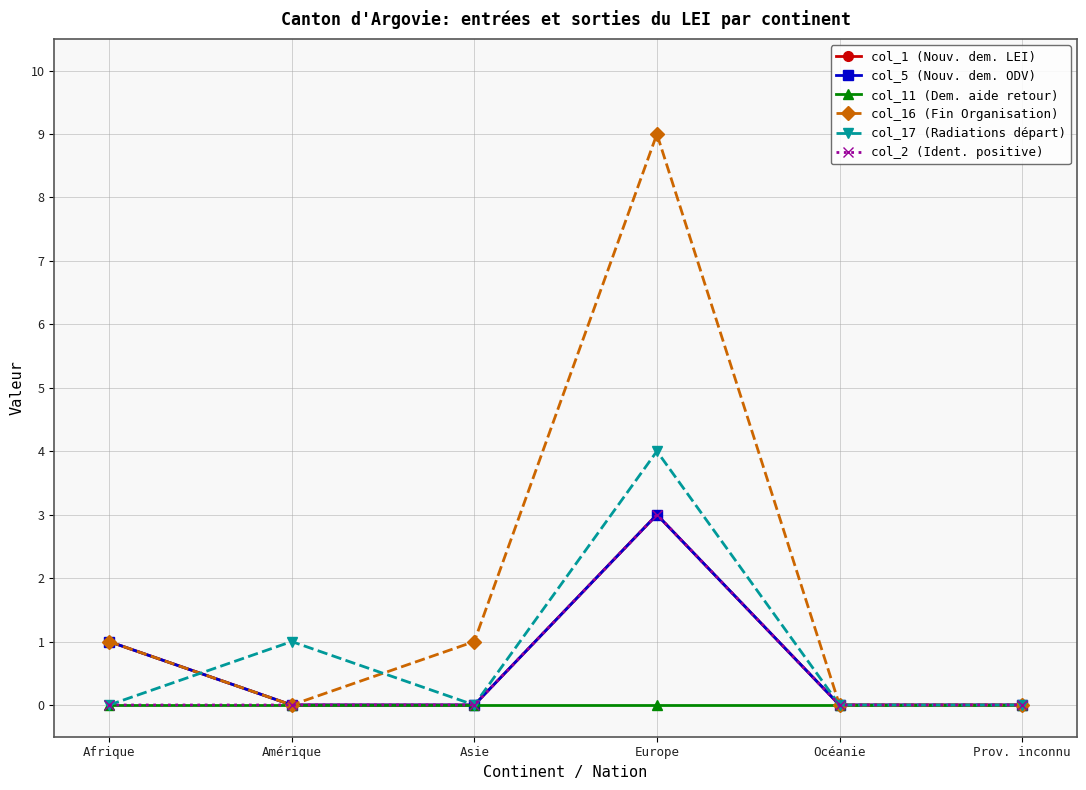

True or false: col_16 (Fin Organisation) and col_2 (Ident. positive) cross at least once.

False